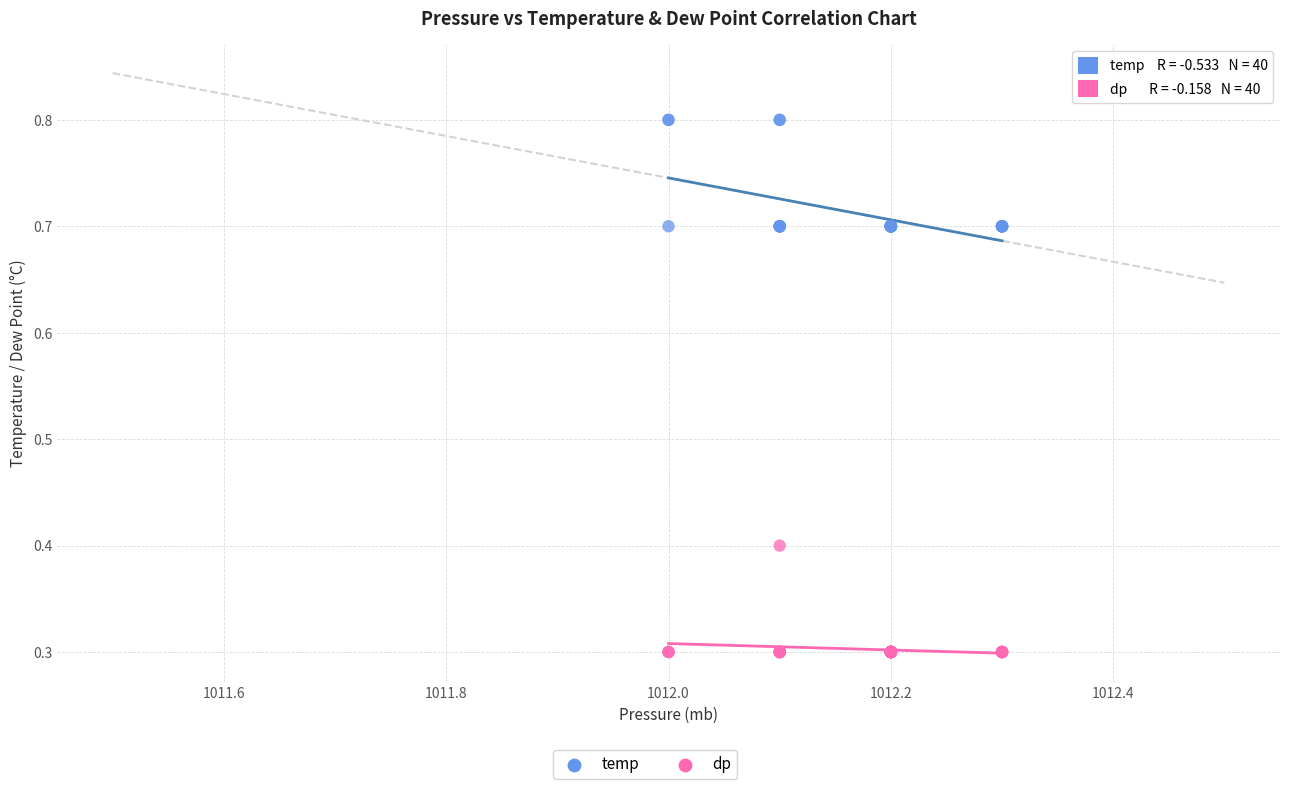

Which series contains the highest Y value?

temp